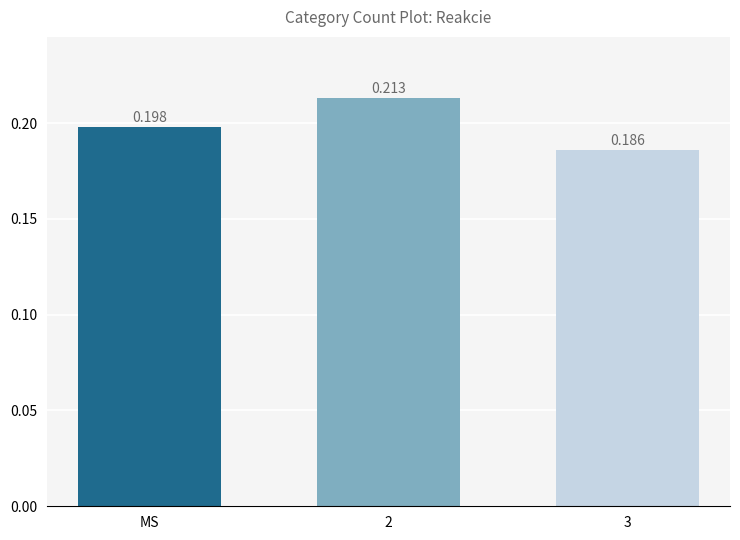

List the labels in order of value, smallest first.

3, MS, 2